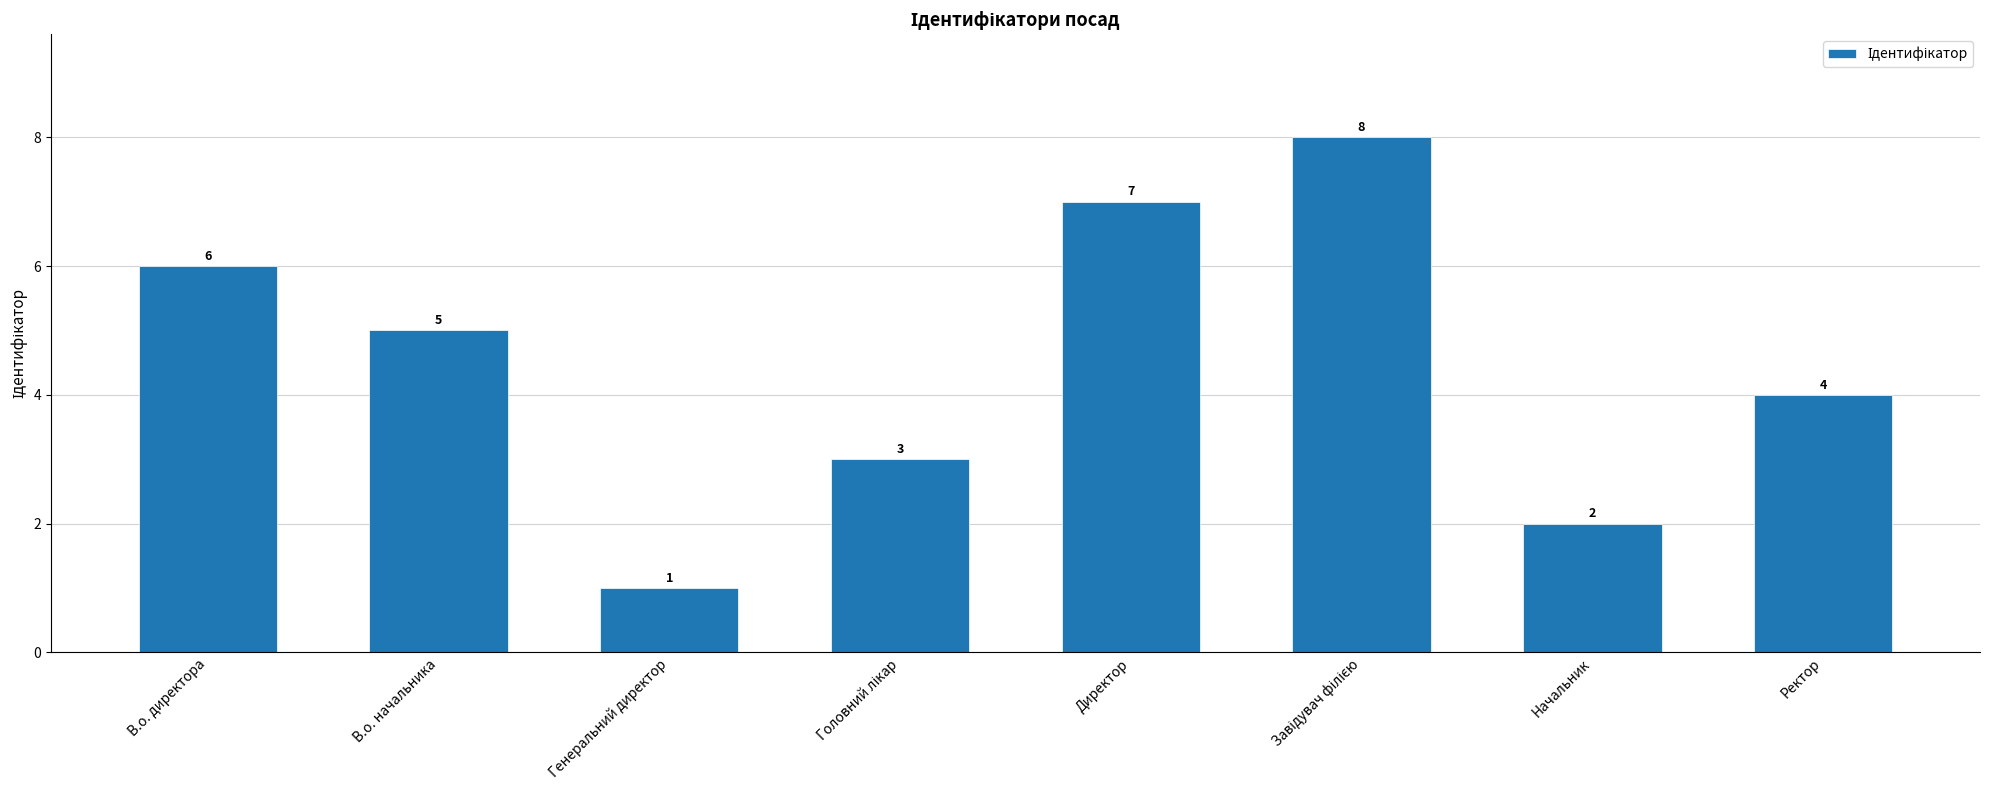

True or false: the data shows 5 at В.о. начальника.

True